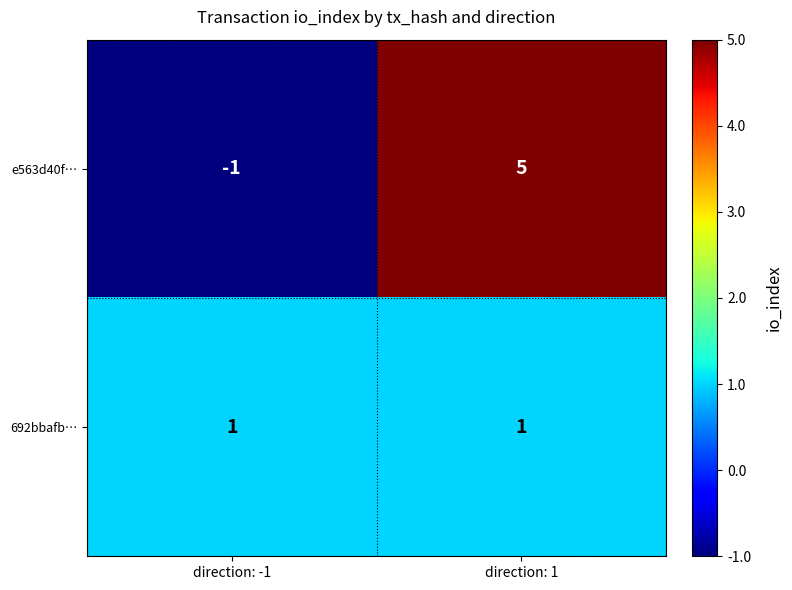

Between direction: -1 and direction: 1, which series saw the biggest shift?

e563d40f…